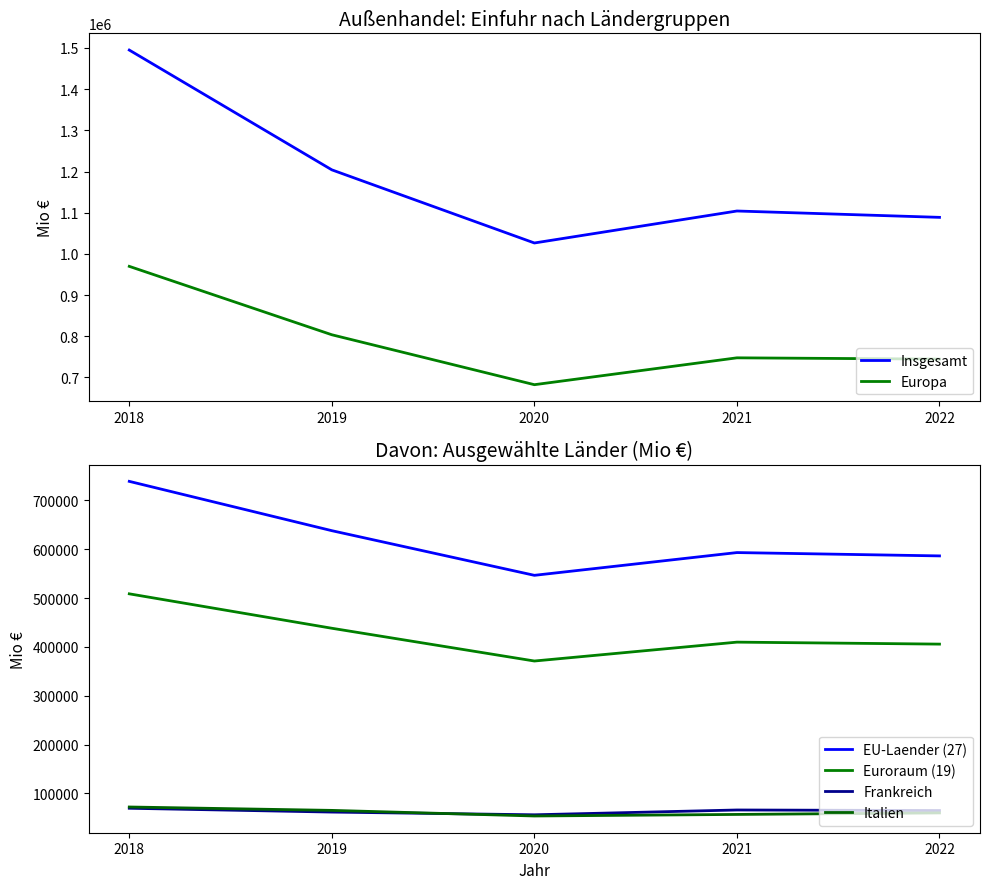

True or false: Europa has more than 2 interior local peaks.

False